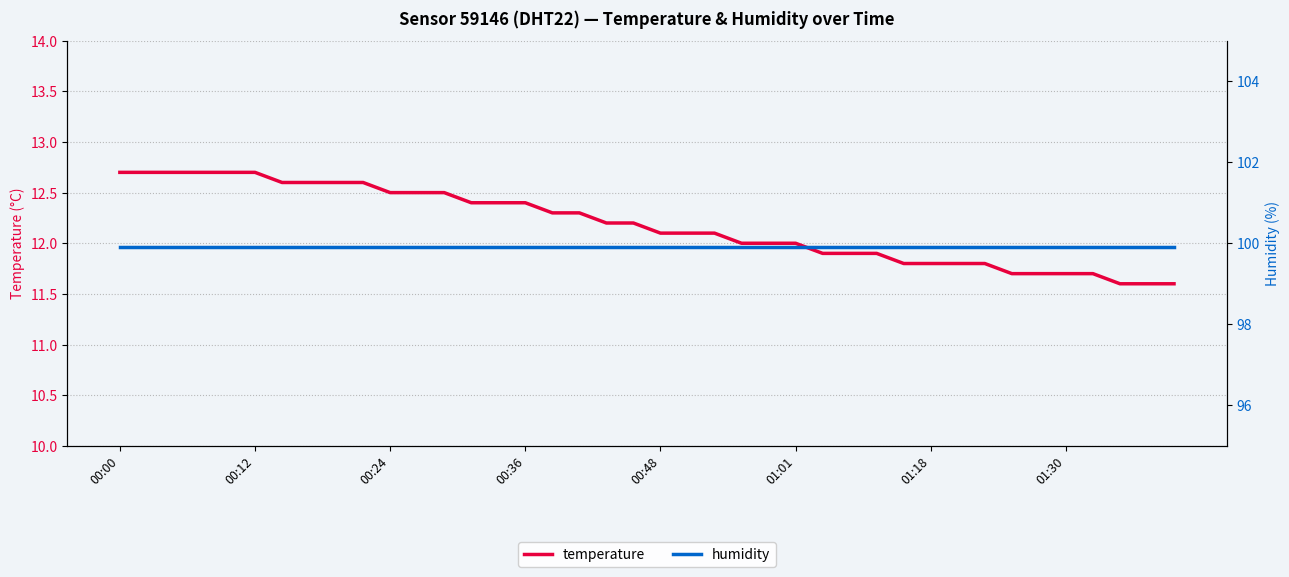

The value of temperature at 01:30 is 20.8. True or false?

False